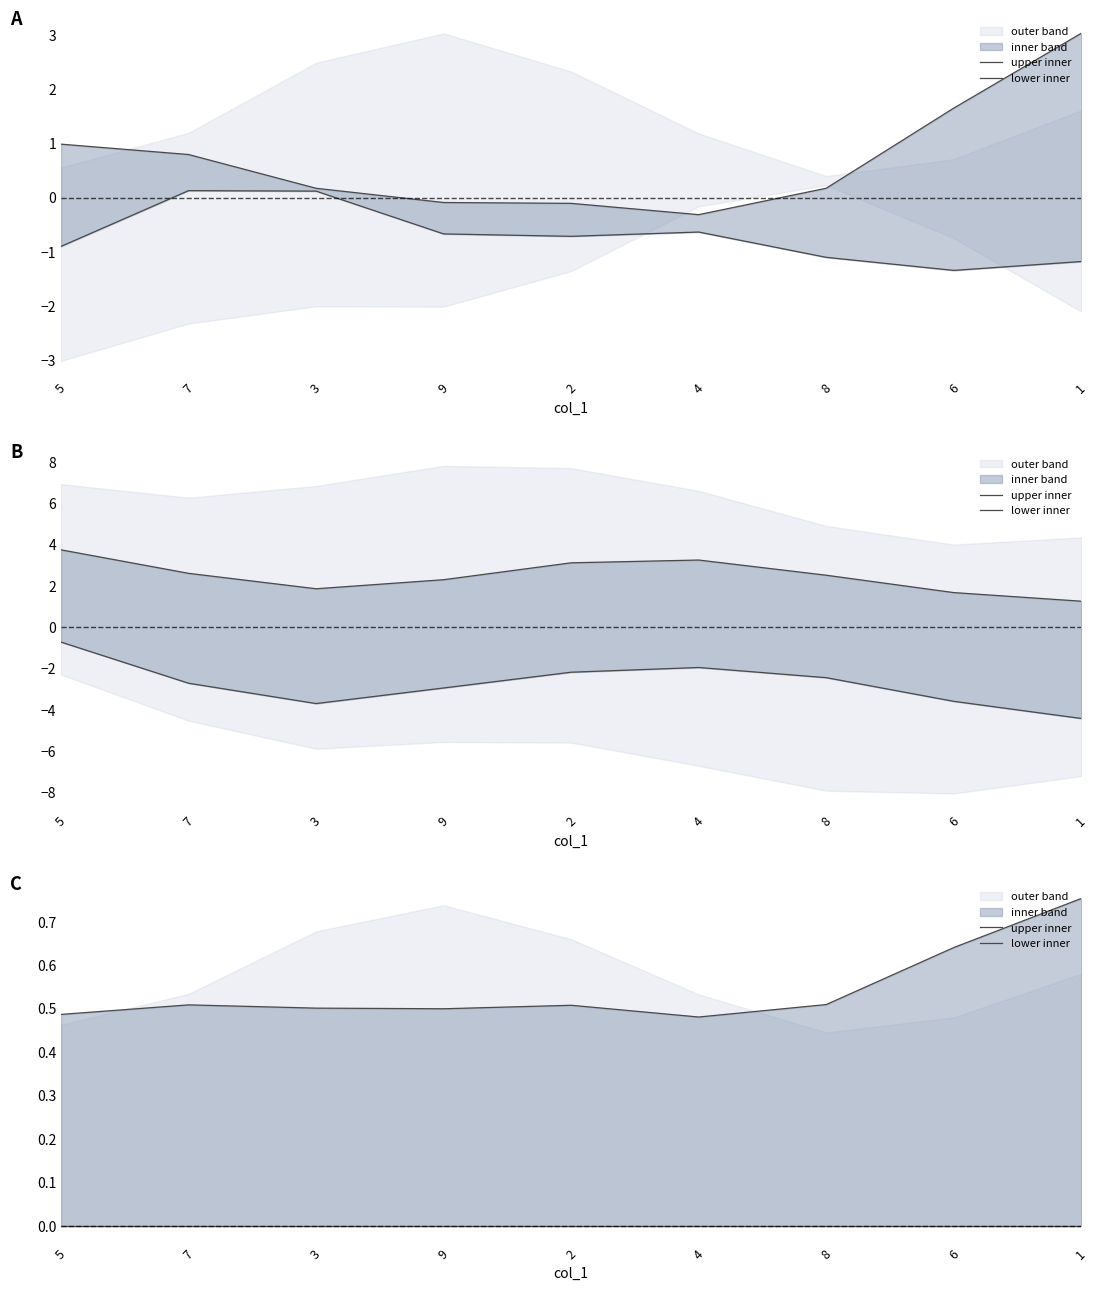

What is the sum of the upper inner values at 7 and 5?

1.0